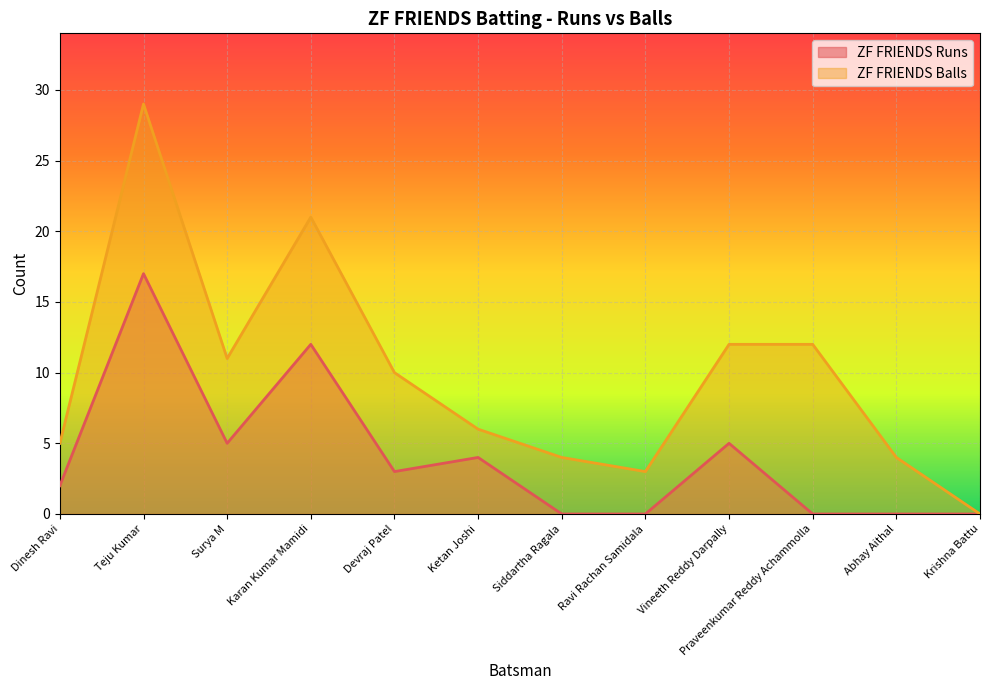

What position from the left is Teju Kumar?

2